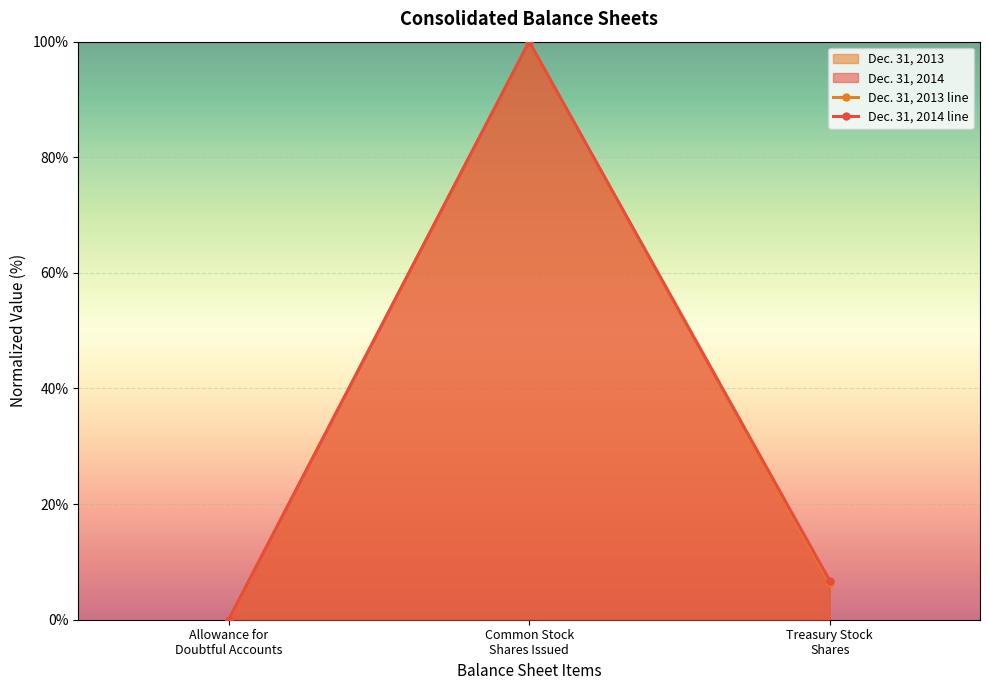

Reading left to right, what are all the values shown in this chart?

Dec. 31, 2013 line: Allowance for
Doubtful Accounts=0.0	Common Stock
Shares Issued=100.0	Treasury Stock
Shares=6.4
Dec. 31, 2014 line: Allowance for
Doubtful Accounts=0.0	Common Stock
Shares Issued=100.0	Treasury Stock
Shares=6.8